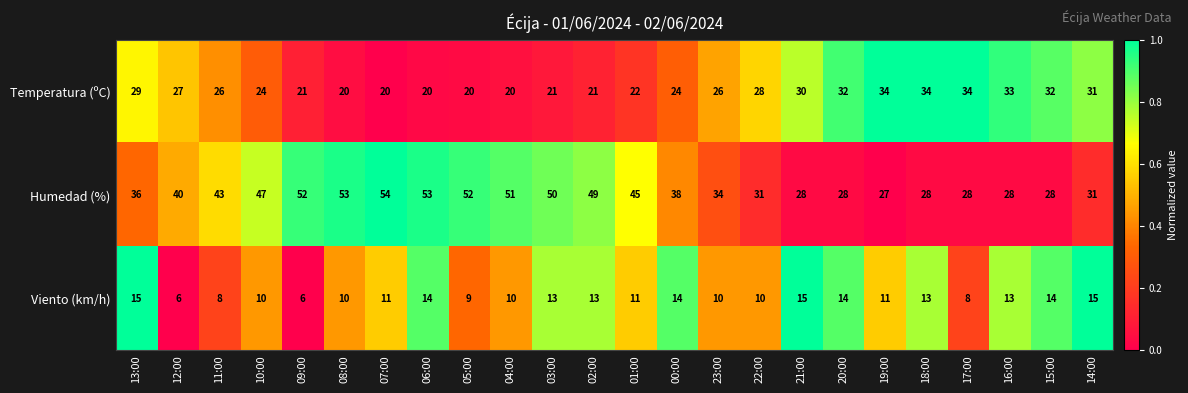

Which series has the widest spread of values?

Humedad (%)